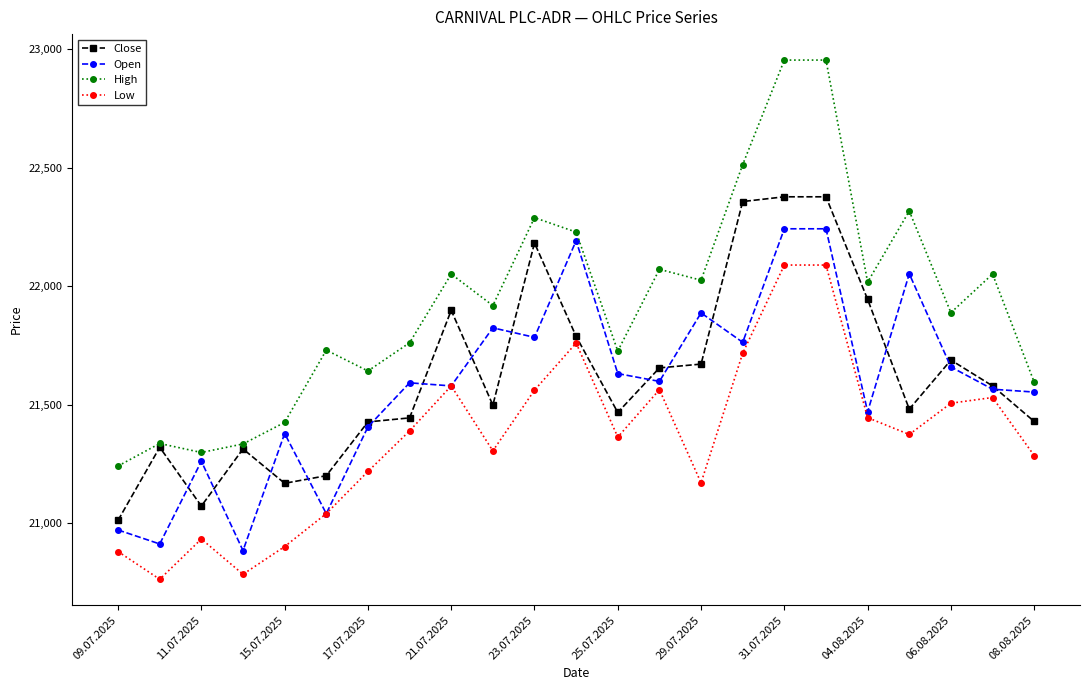

Which series has the largest range (max minus min)?

High